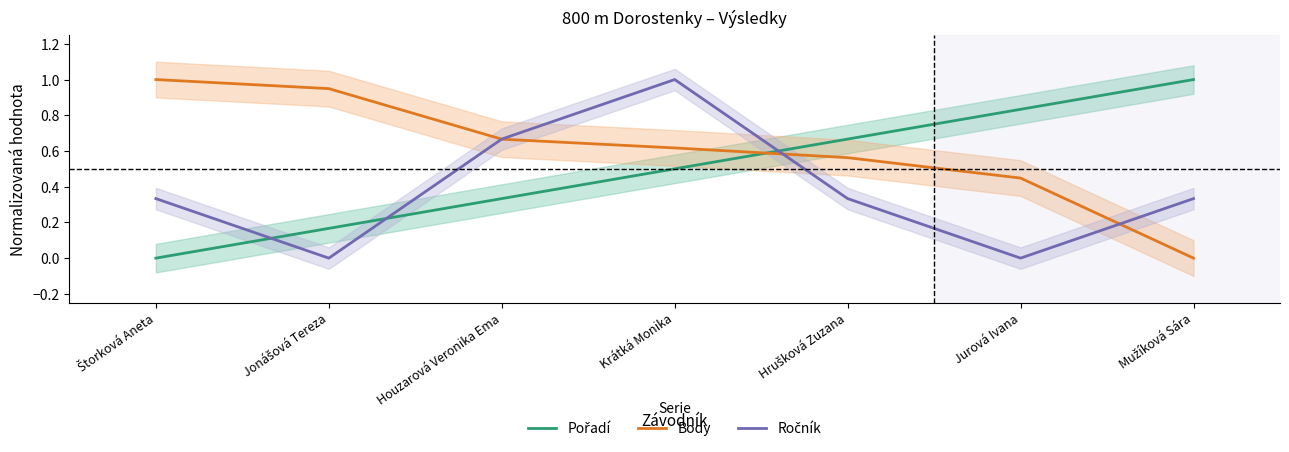

True or false: Pořadí has a value of 0.1 at Houzarová Veronika Ema.

False